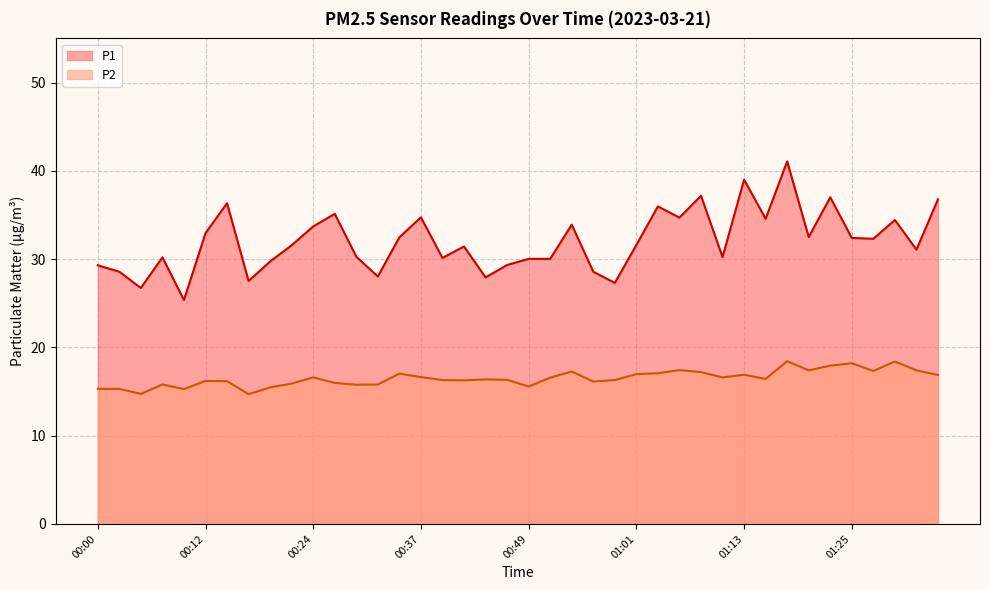

What are all the series names shown in the legend?

P1, P2